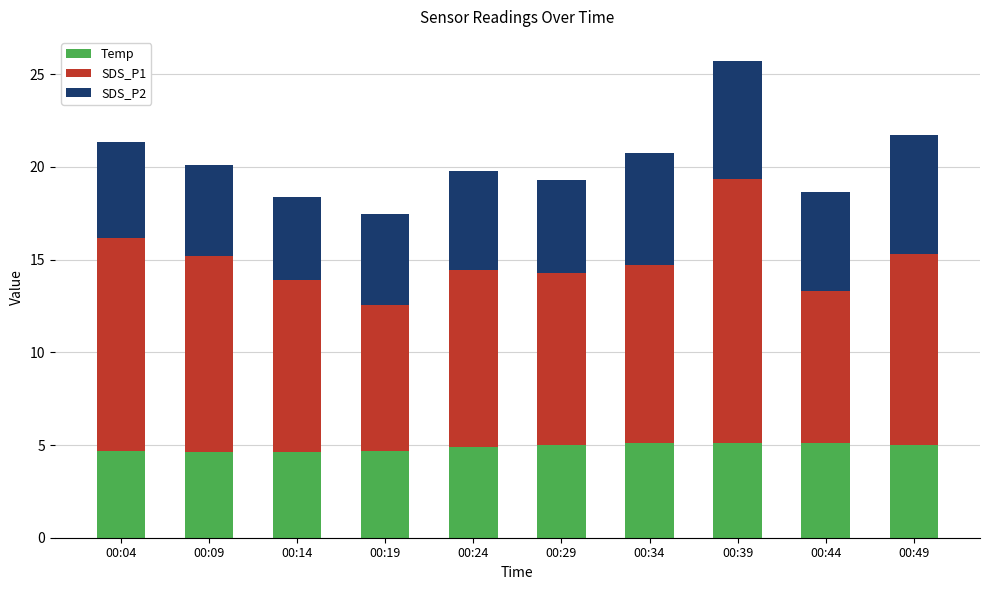

What is the sum of the Temp values at 00:19 and 00:14?

9.3